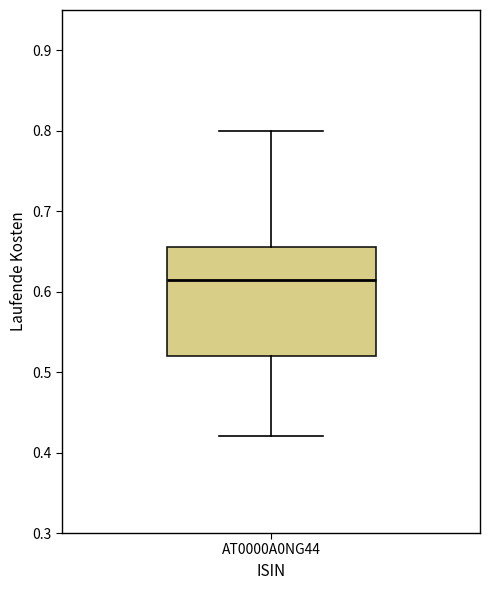

Transcribe this box plot: give where the median line is, the range the box spans, and where the two whiskers end, as read against the y-axis. The values are not printed on the chart, so give them approximately, as read against the axis.

median 0.62, box 0.52 to 0.66, whiskers 0.42 to 0.80